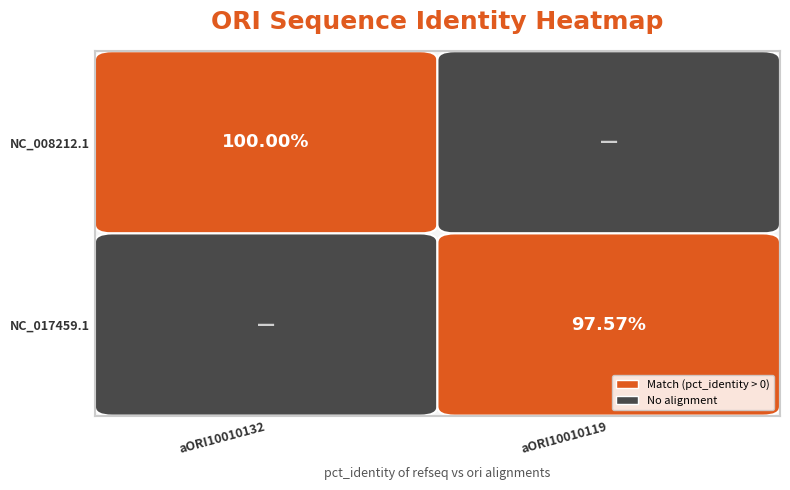

Reading left to right, list all the values displayed in this chart.

NC_008212.1: 100.0	0.0
NC_017459.1: 0.0	97.6